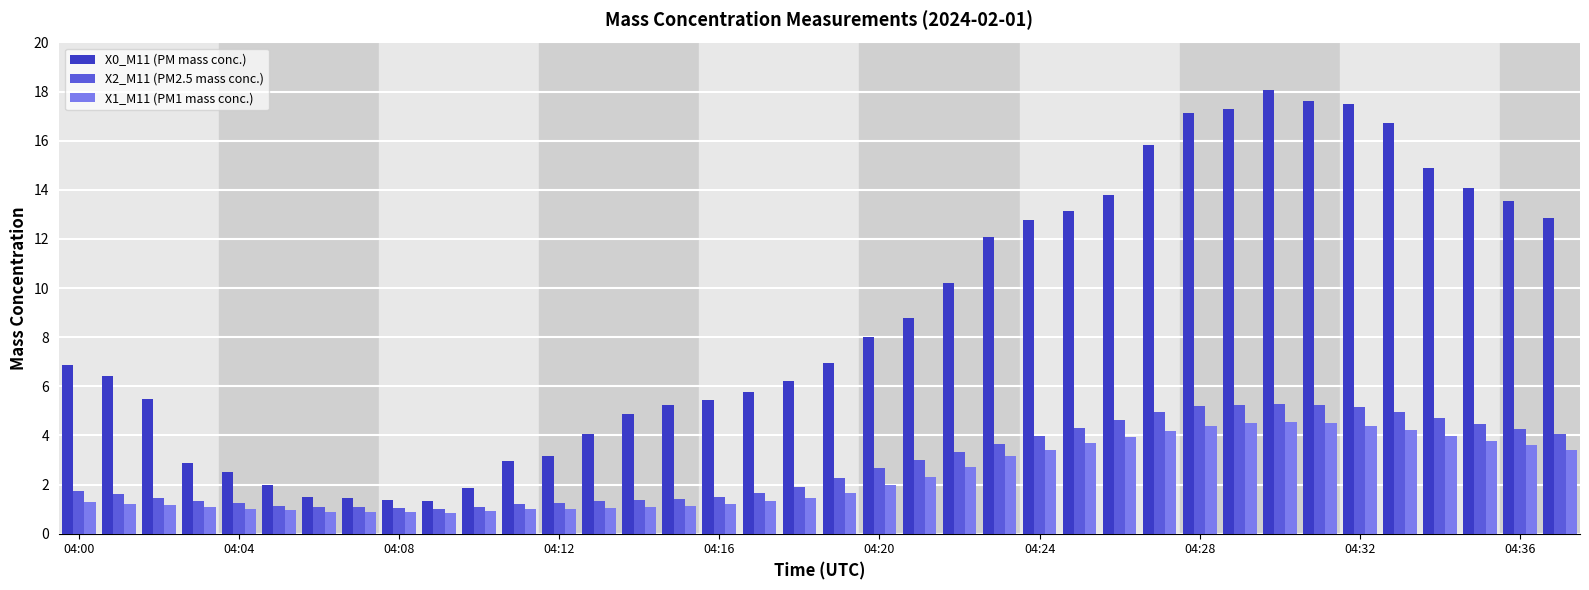

At how many categories does at least one series exceed 13?

12